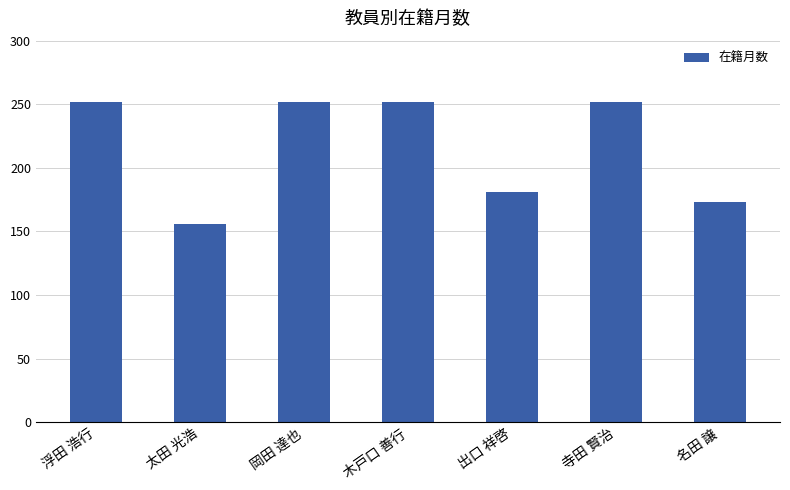

True or false: the data shows 156 at 太田 光浩.

True